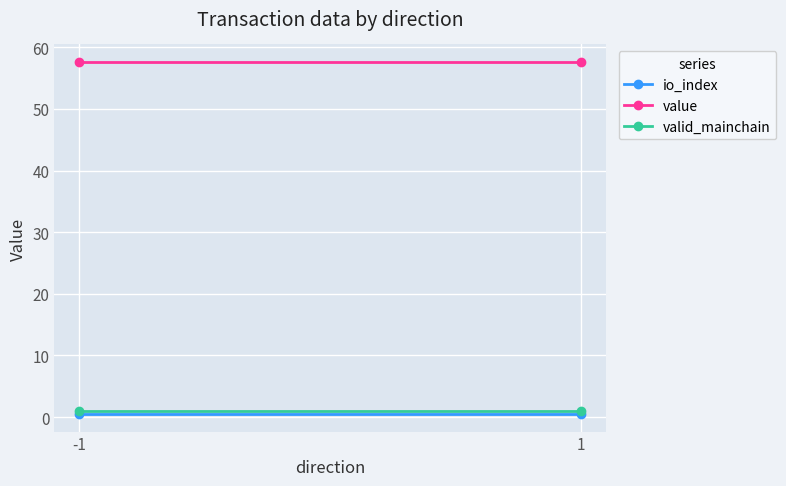

How many categories are shown in the chart?

2